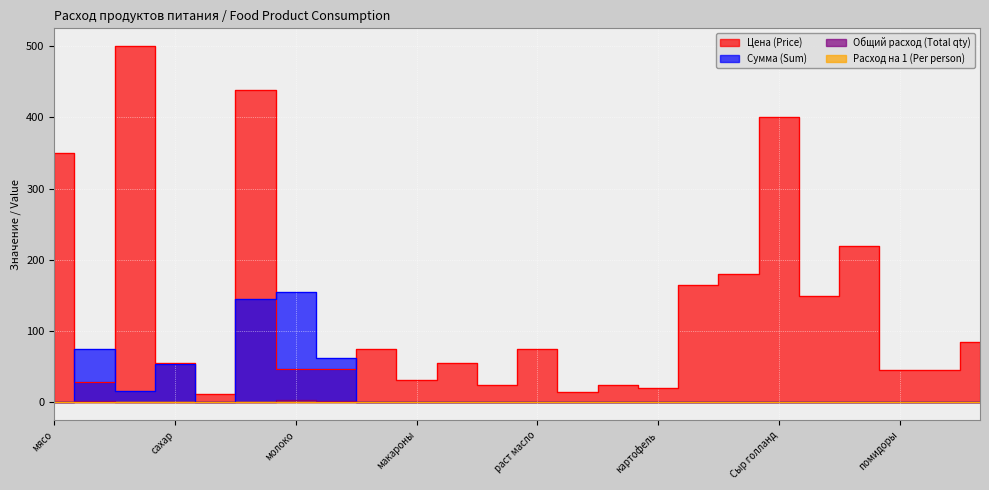

Where do Цена (Price) and Сумма (Sum) first cross each other?

мясо and хлеб 0.7гр